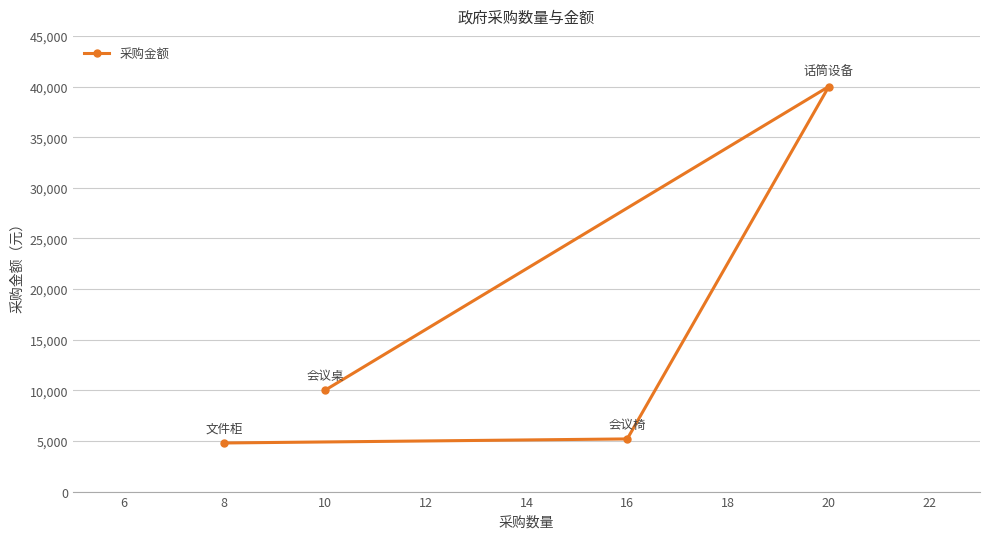

Reading right to left, what are all the values shown in this chart?

20=40000	16=5200	10=10000	8=4800